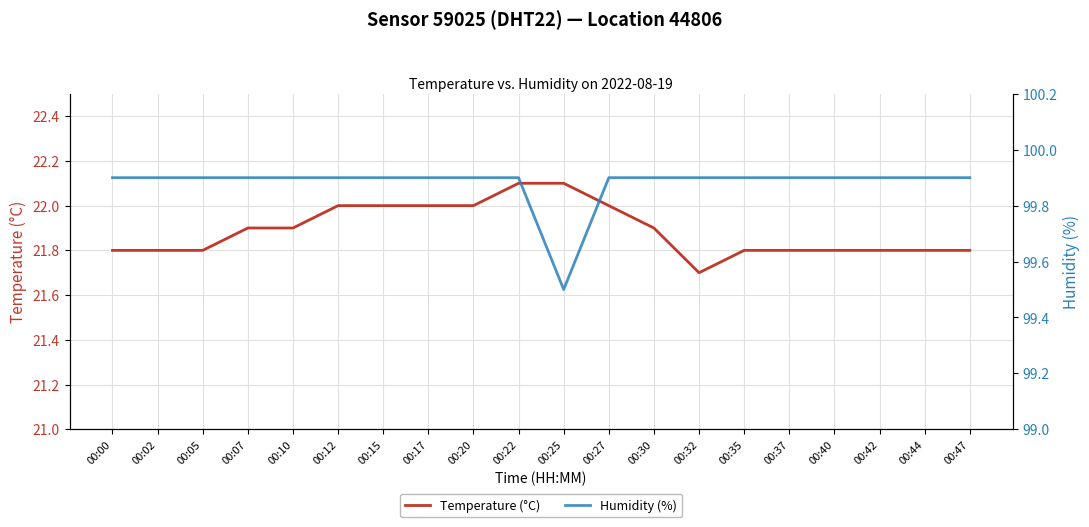

At which label does Humidity (%) reach its peak?

00:00